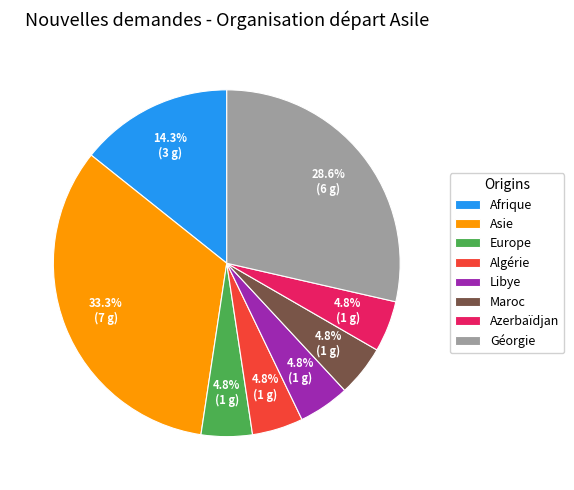

What is the largest slice in the pie chart?

Asie